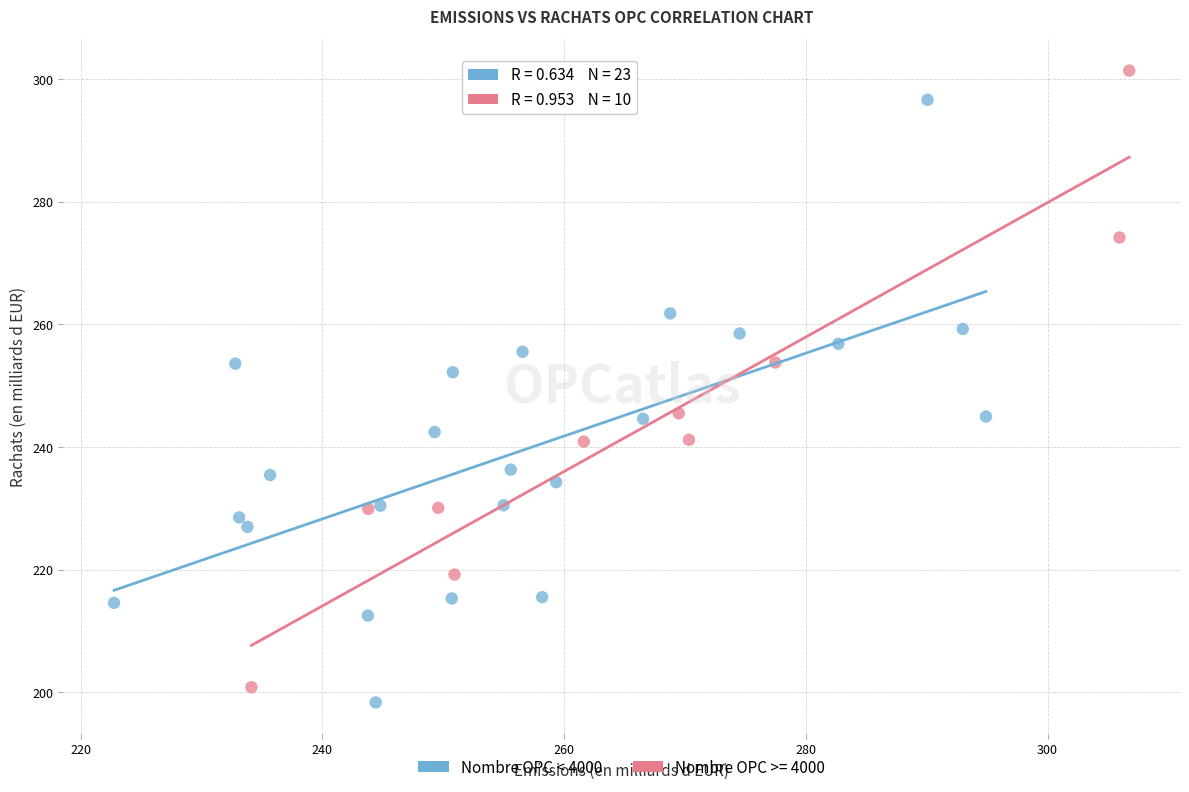

Which series contains the highest Y value?

Nombre OPC >= 4000